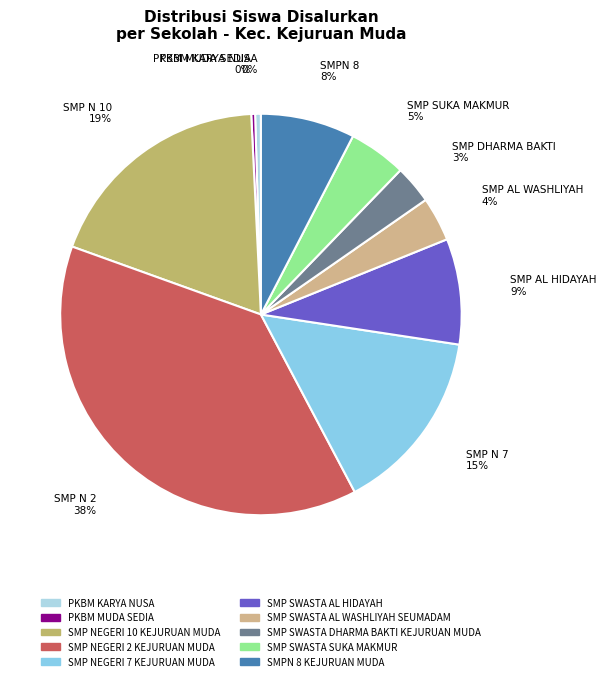

How many slices are in this pie chart?

10